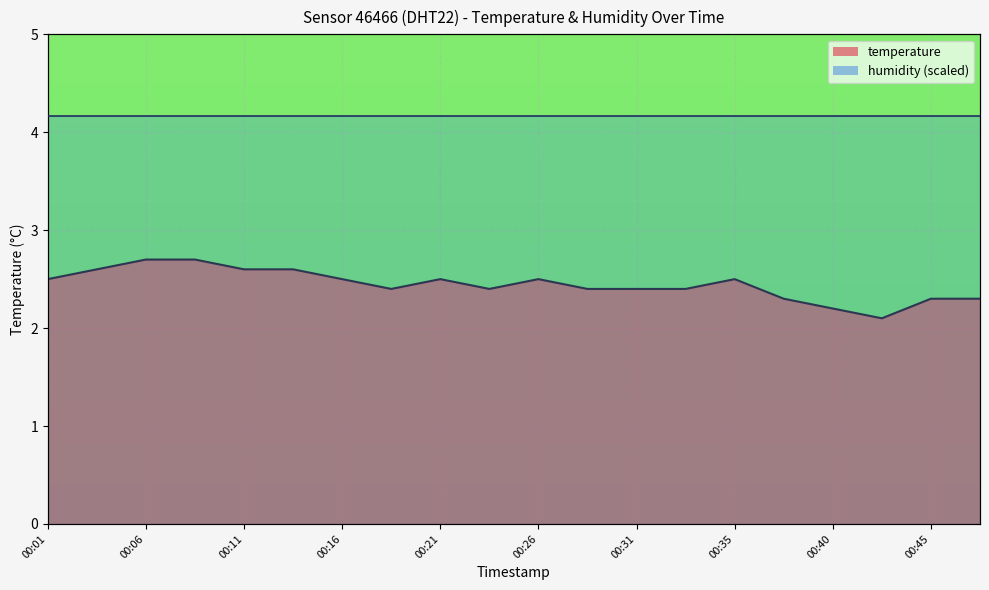

Reading right to left, what are all the values shown in this chart?

2.3	2.3	2.1	2.2	2.3	2.5	2.4	2.4	2.4	2.5	2.4	2.5	2.4	2.5	2.6	2.6	2.7	2.7	2.6	2.5